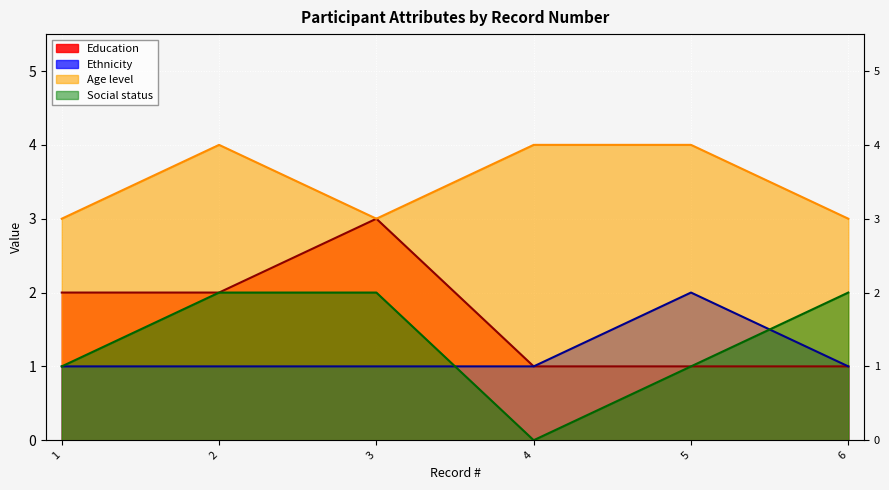

True or false: Ethnicity and Age level intersect in this chart.

False